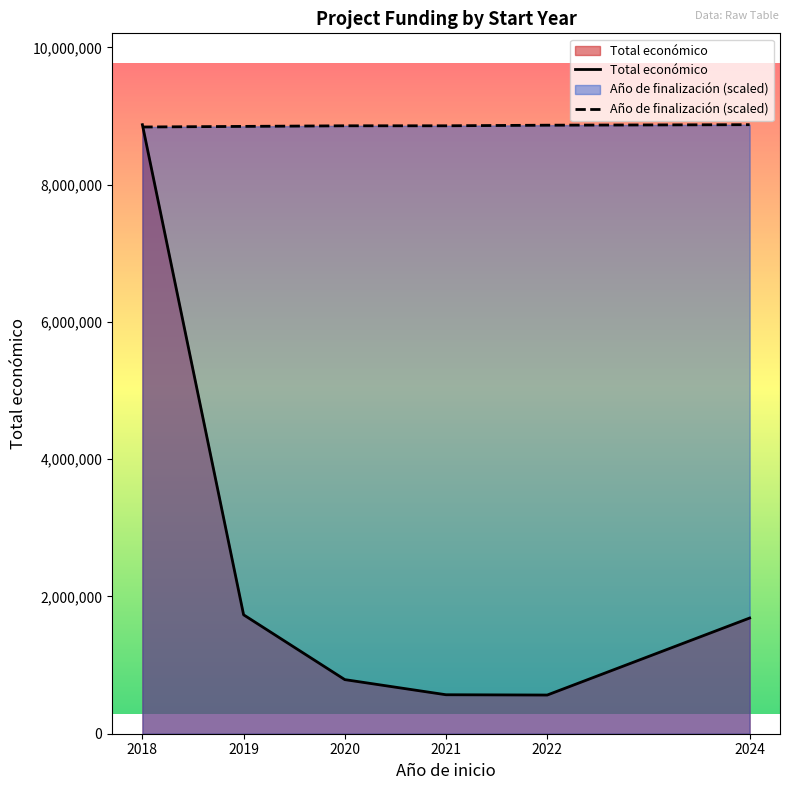

Is it true that Año de finalización (scaled) equals 13073177.2 at 2024?

False